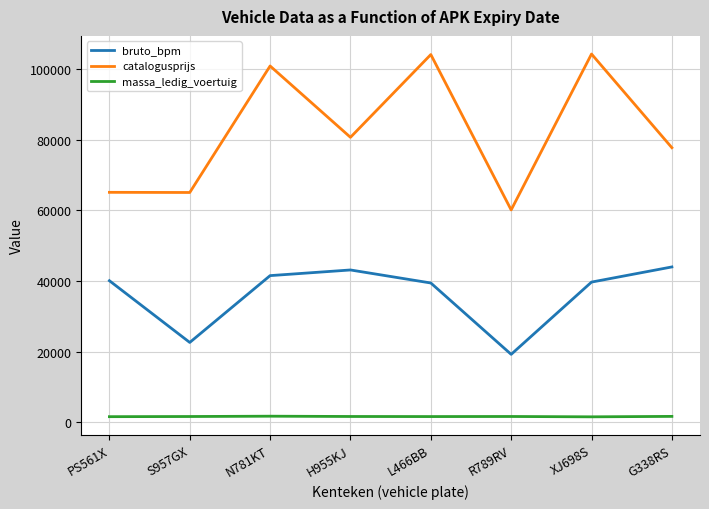

Is the value of massa_ledig_voertuig at XJ698S greater than the value of catalogusprijs at XJ698S?

No